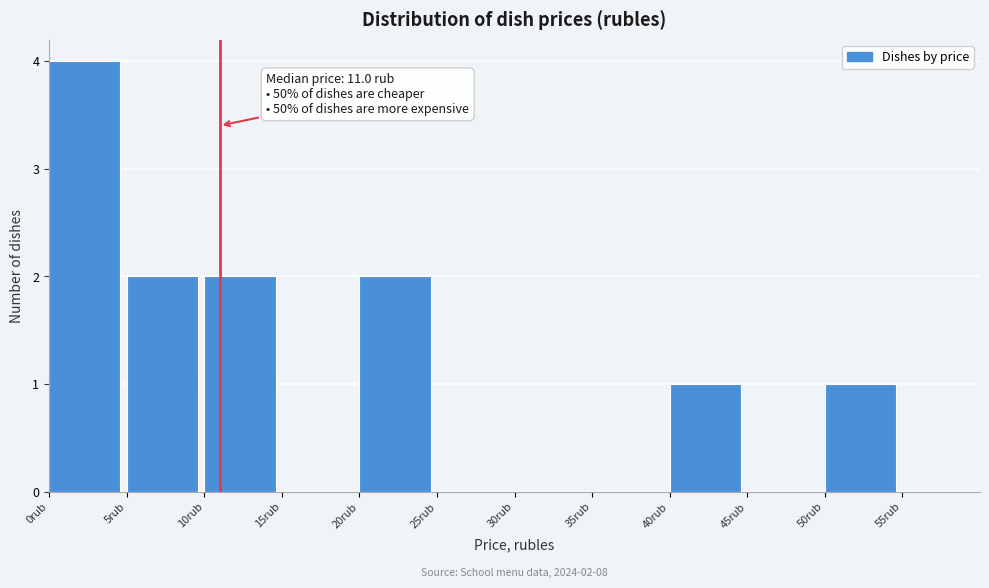

Over which range of the x-axis is the bar tallest?

0 to 5